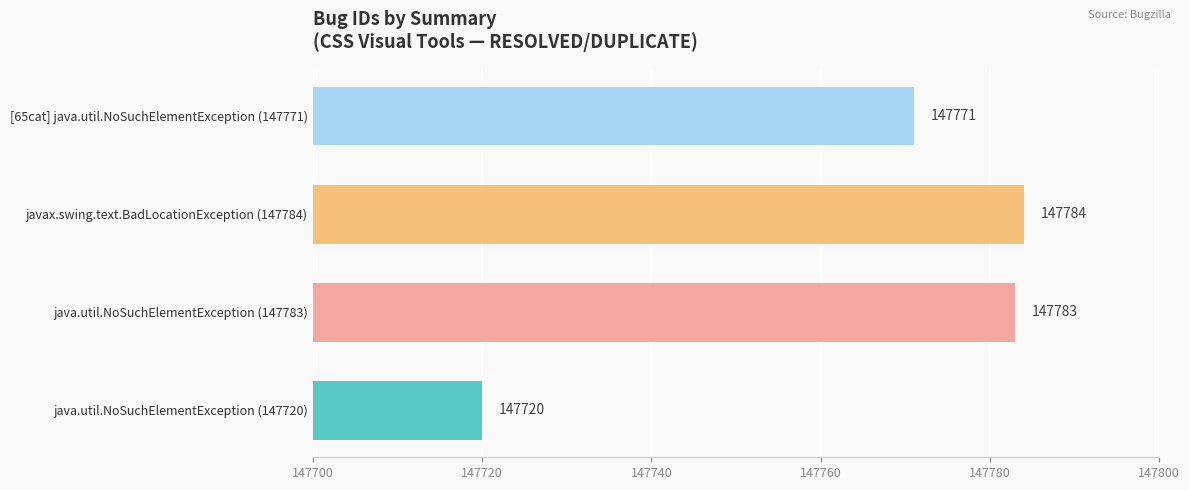

What is the difference between the values at [65cat] java.util.NoSuchElementException (147771) and java.util.NoSuchElementException (147720)?

51